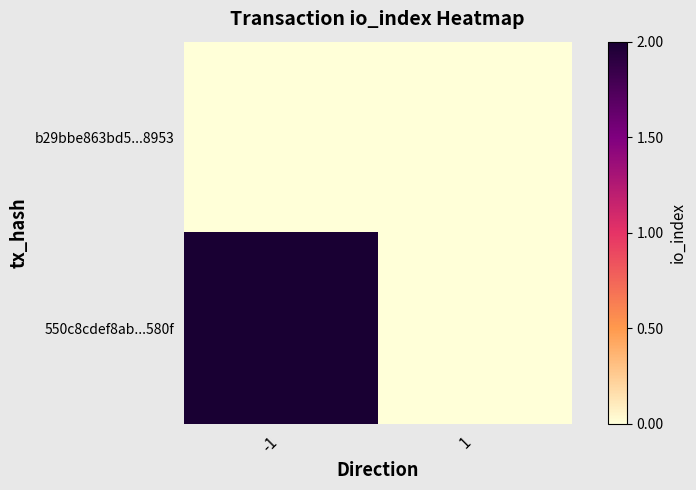

Reading left to right, extract all data points from this chart.

b29bbe863bd5...8953: -1=0	1=0
550c8cdef8ab...580f: -1=2	1=0